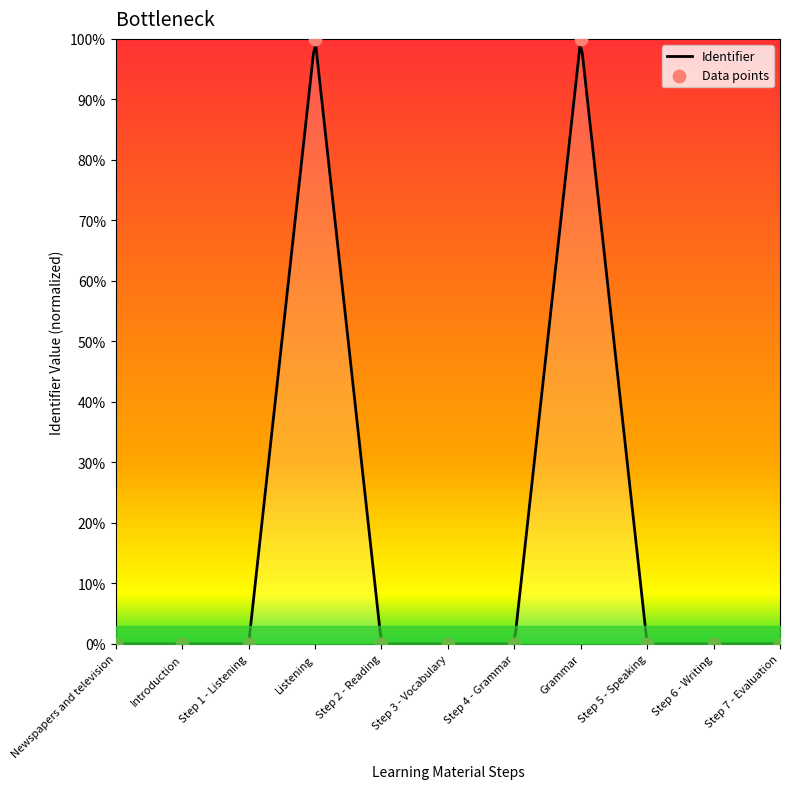

Which has a higher value, Step 5 - Speaking or Step 2 - Reading?

Step 5 - Speaking